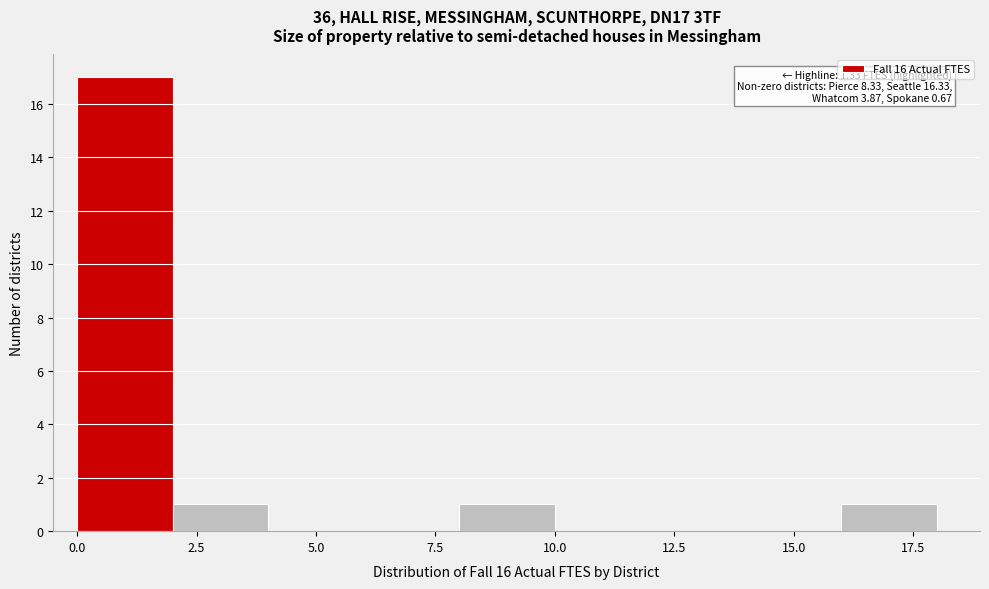

Which range on the x-axis has the tallest bar?

0 to 2